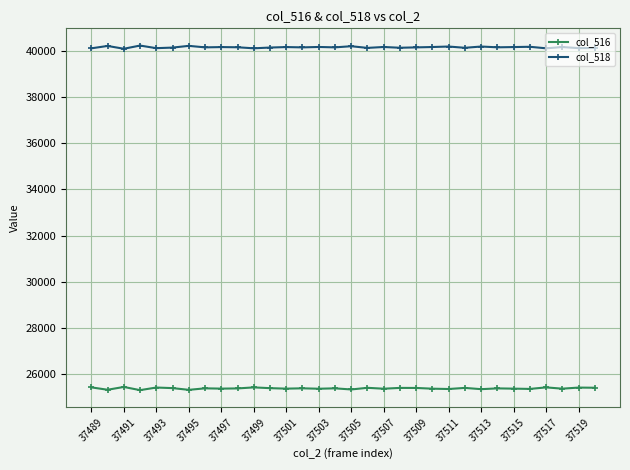

What are all the series names shown in the legend?

col_516, col_518